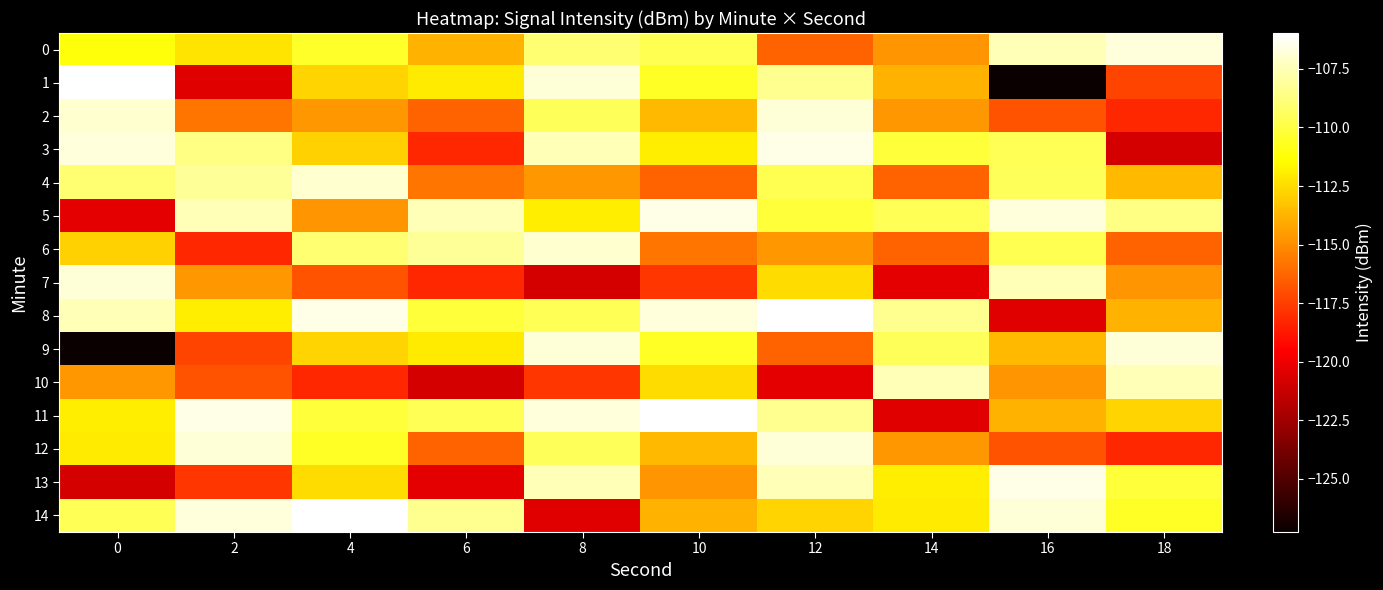

What is the total value across all series at 12?

-1663.2